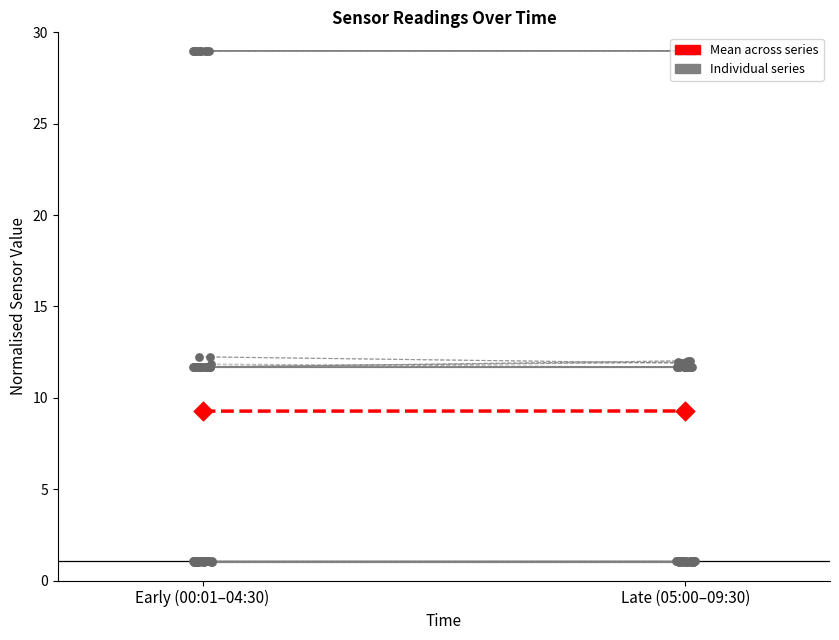

What is the ratio of the value at Early (00:01–04:30) to the value at Late (05:00–09:30)?

1.0